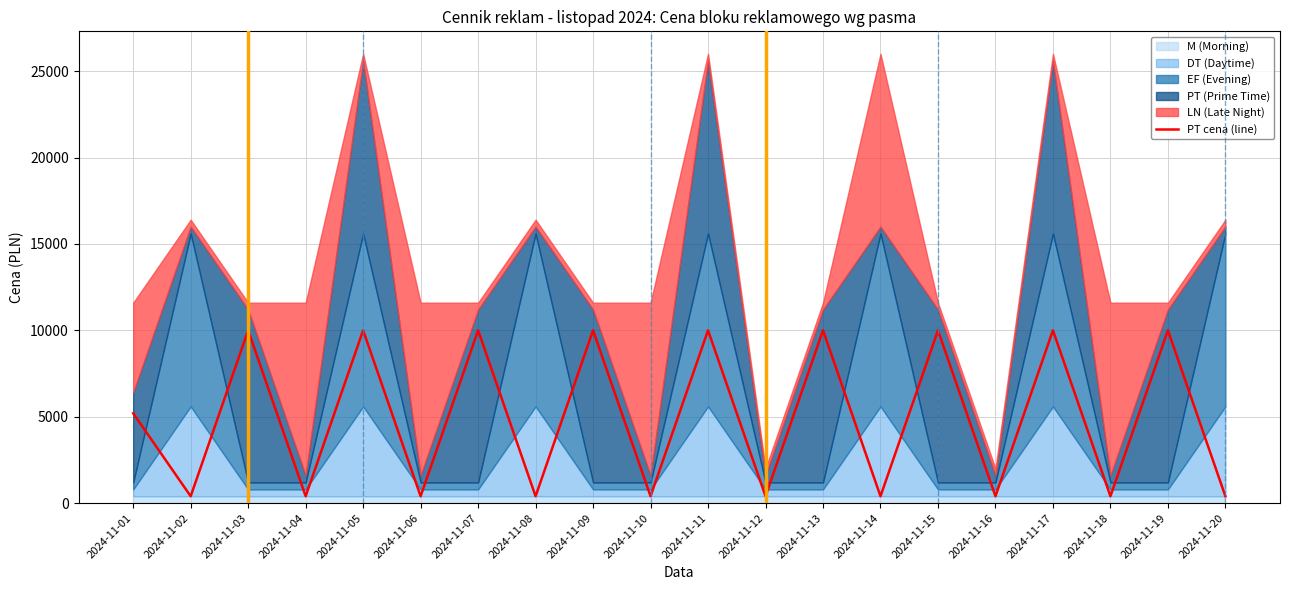

At which label does the data first exceed 5200?

2024-11-03